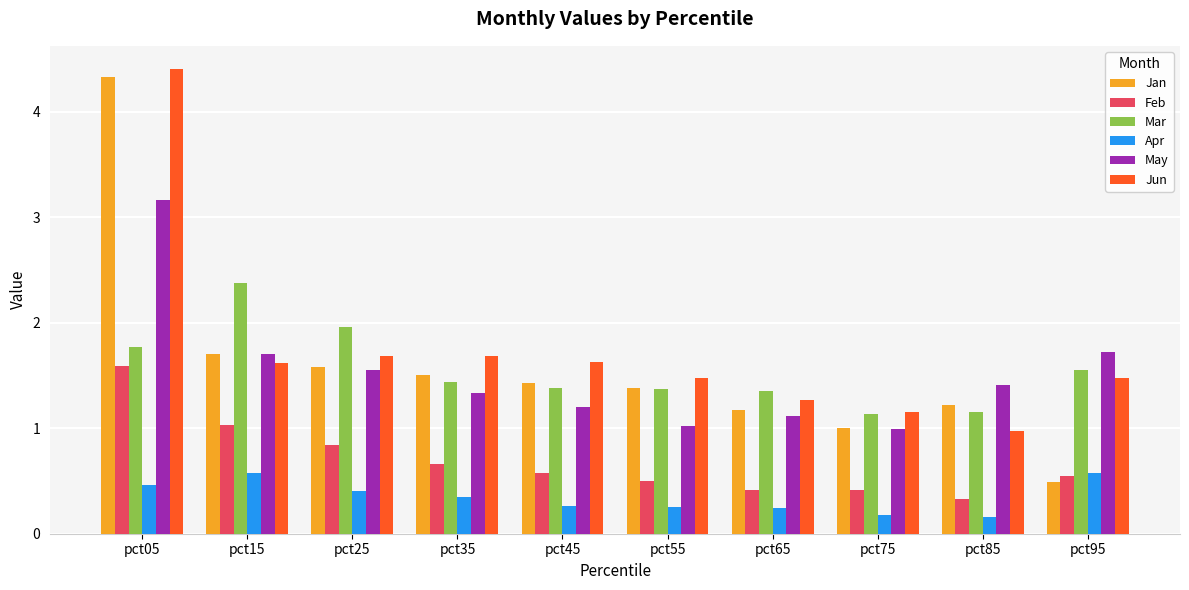

What is the sum of all Mar values?

15.5